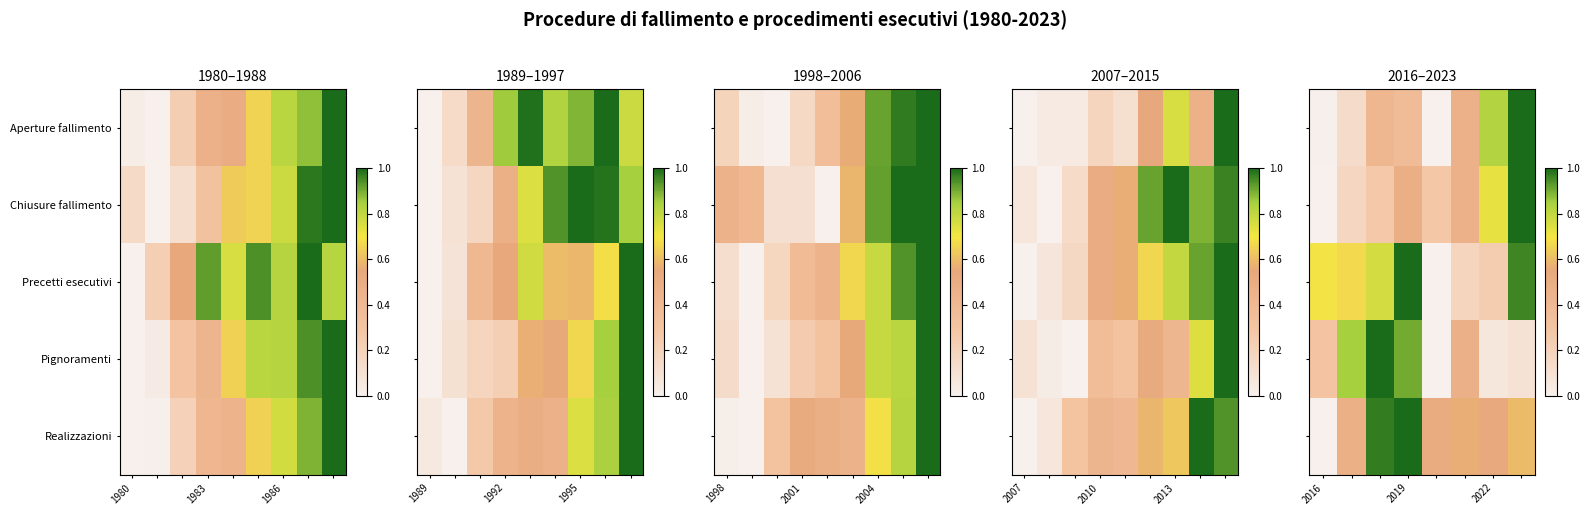

What is the difference between the highest and lowest values at 2019?

0.6